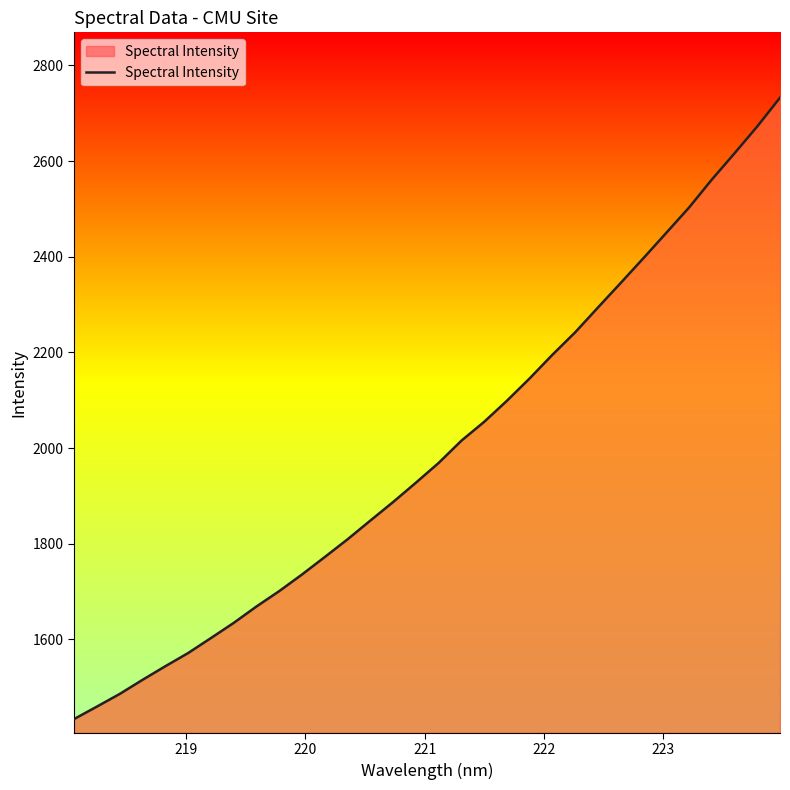

What is the smallest value displayed?

1433.1